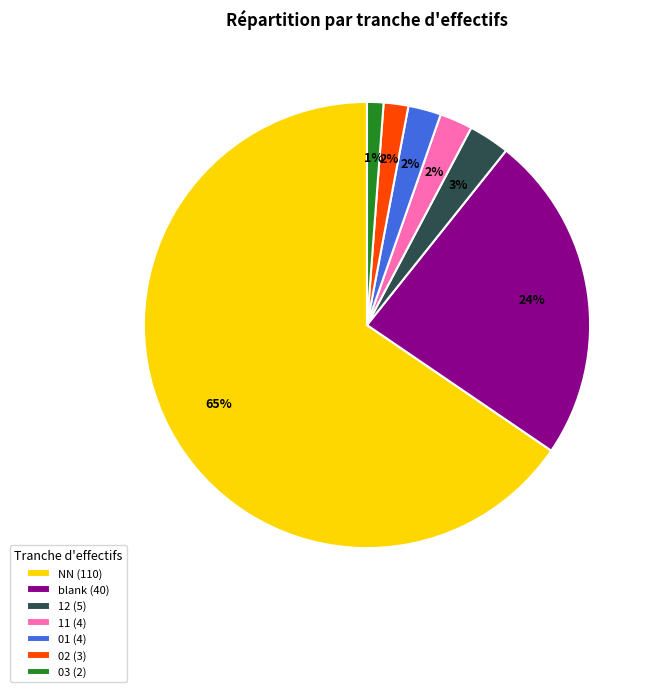

To the nearest percent, what is the difference between the blank (40) and 02 (3) slice percentages?

22%